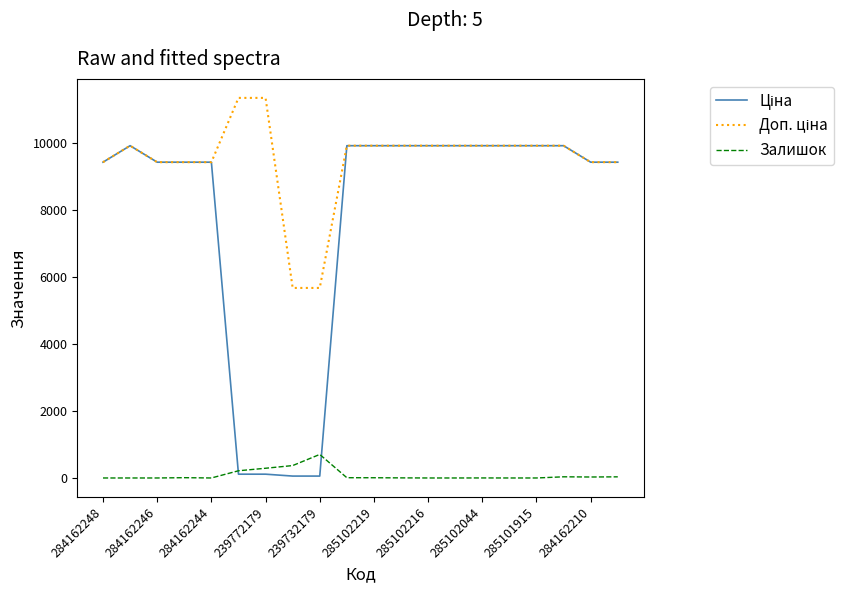

What are all the series names shown in the legend?

Ціна, Доп. ціна, Залишок